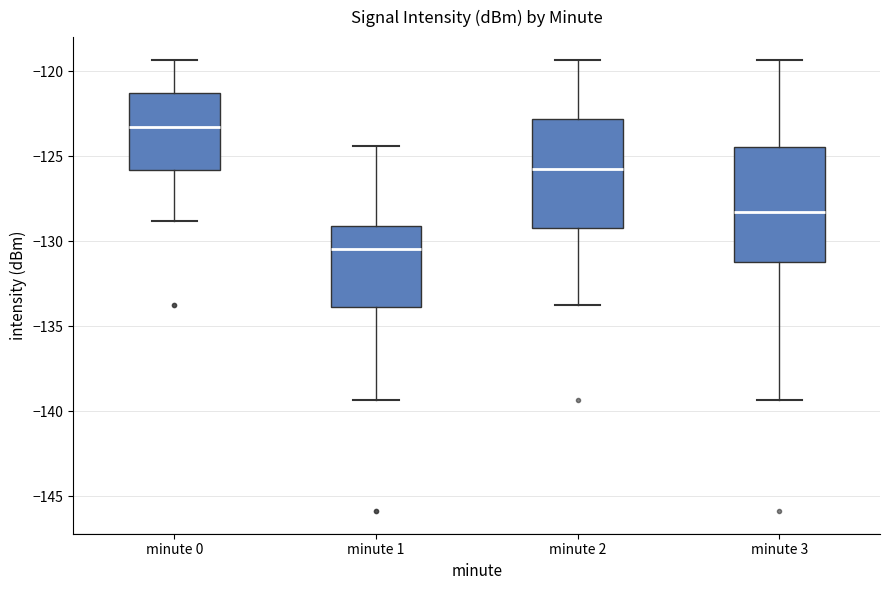

Reading left to right, read every box against the y-axis: the position of its median line, the range the box covers, and the ends of its whiskers. The values are not printed on the chart, so give them approximately, as read against the axis.

minute 0: median -123.5, box -126.0 to -121.5, whiskers -129.0 to -119.5
minute 1: median -130.5, box -134.0 to -129.0, whiskers -139.5 to -124.5
minute 2: median -125.5, box -129.0 to -123.0, whiskers -134.0 to -119.5
minute 3: median -128.5, box -131.0 to -124.5, whiskers -139.5 to -119.5